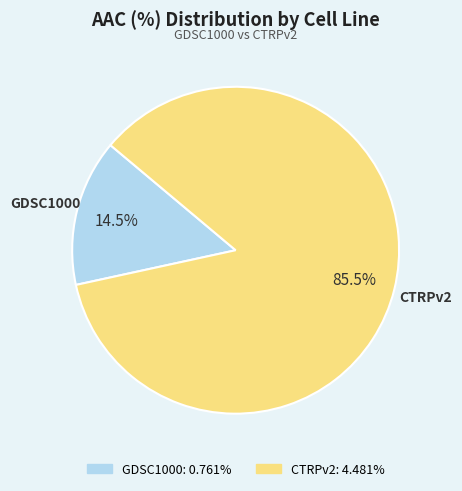

Which slice is the smallest?

GDSC1000